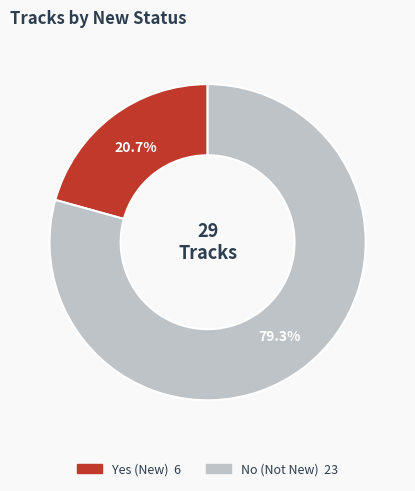

Does No (Not New) account for over 50% of the chart?

Yes